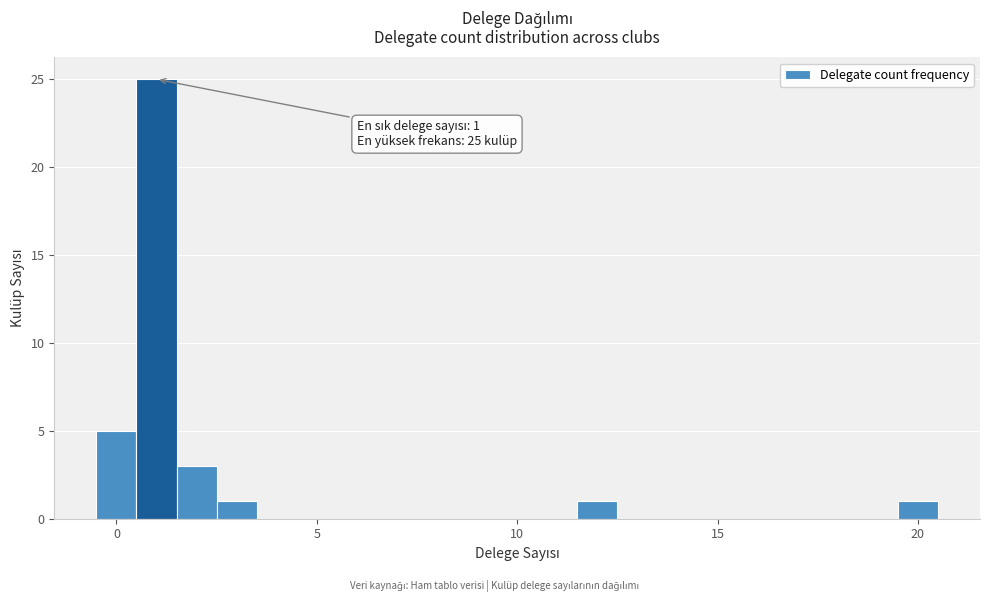

Read against the x-axis, roughly where is the centre of the tallest bar?

1.0